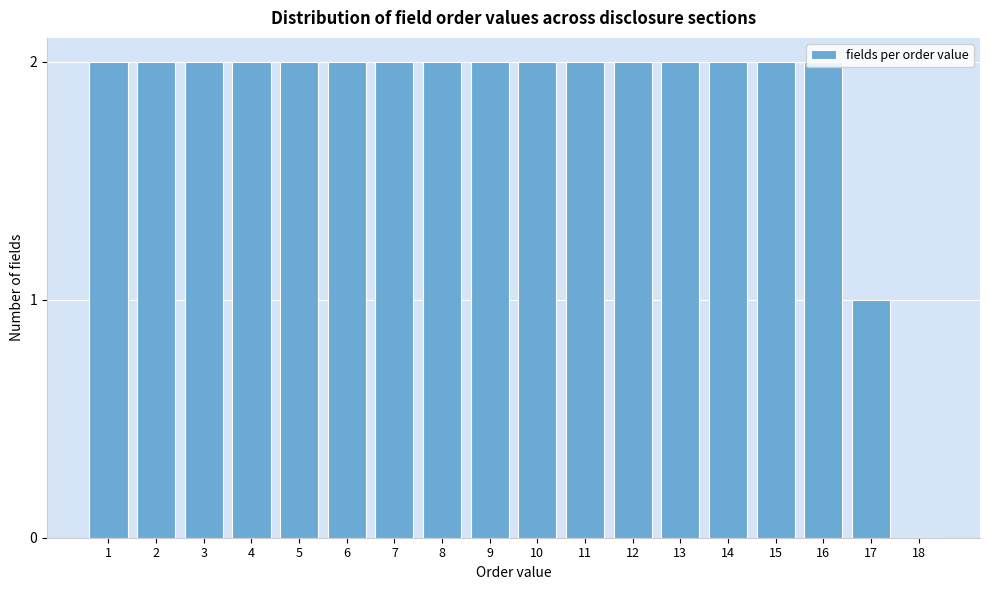

What is the ratio of the value at 4 to the value at 11?

1.0